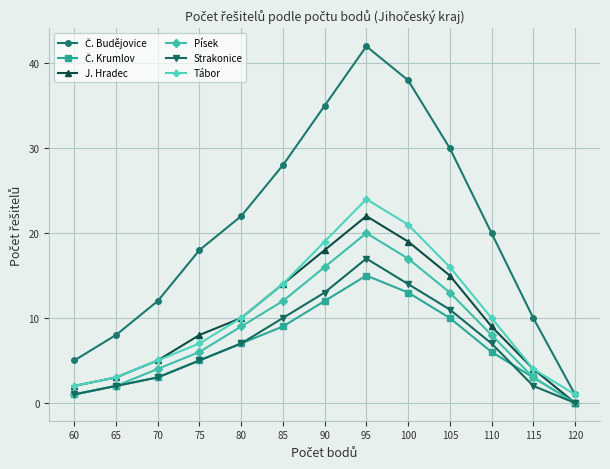

What is the value of the Písek point at the 10th from the left?

13